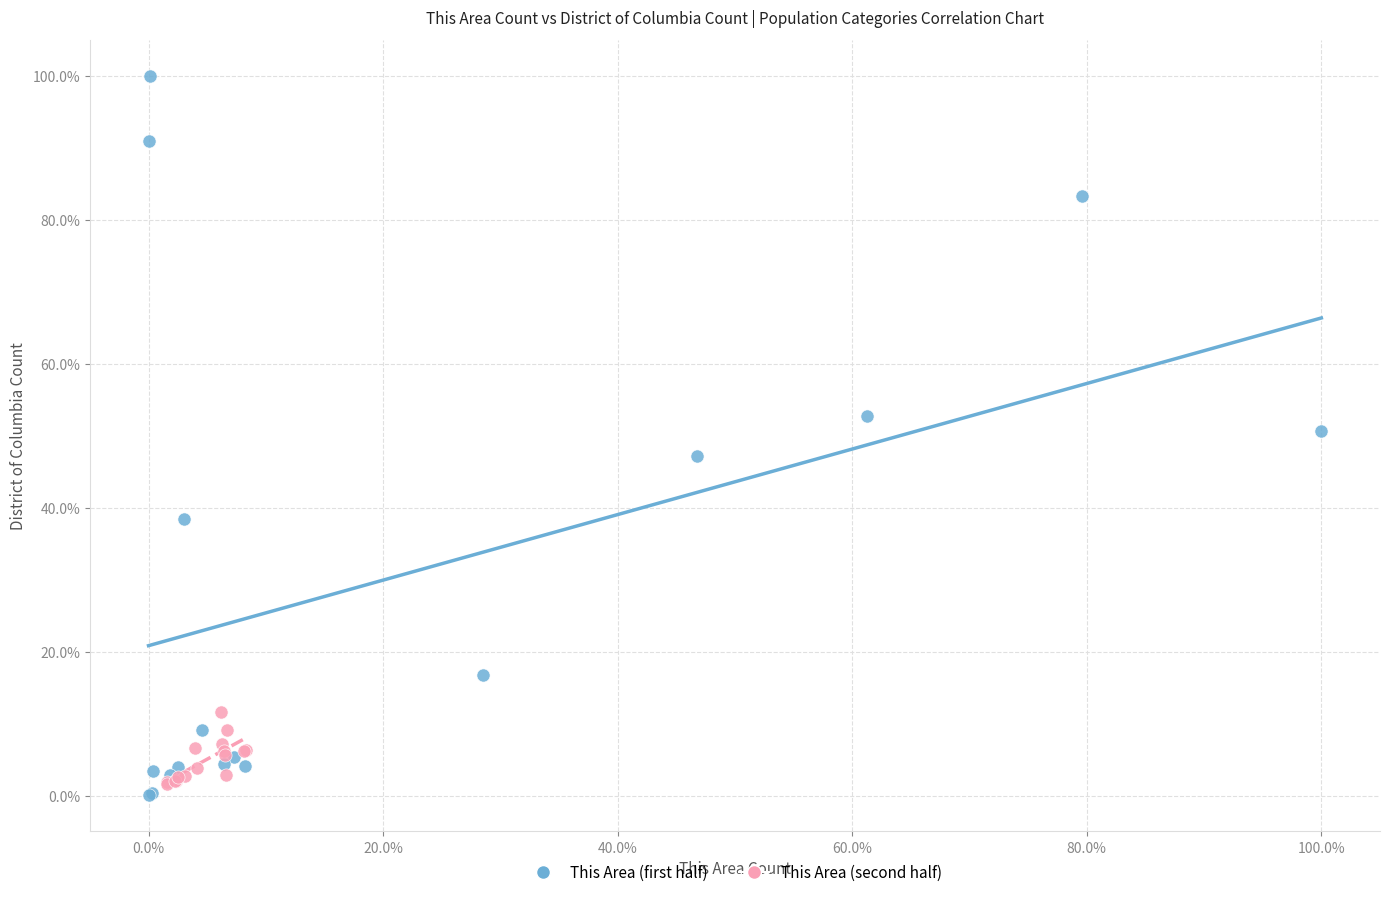

Which series has the widest spread of Y values?

This Area (first half)